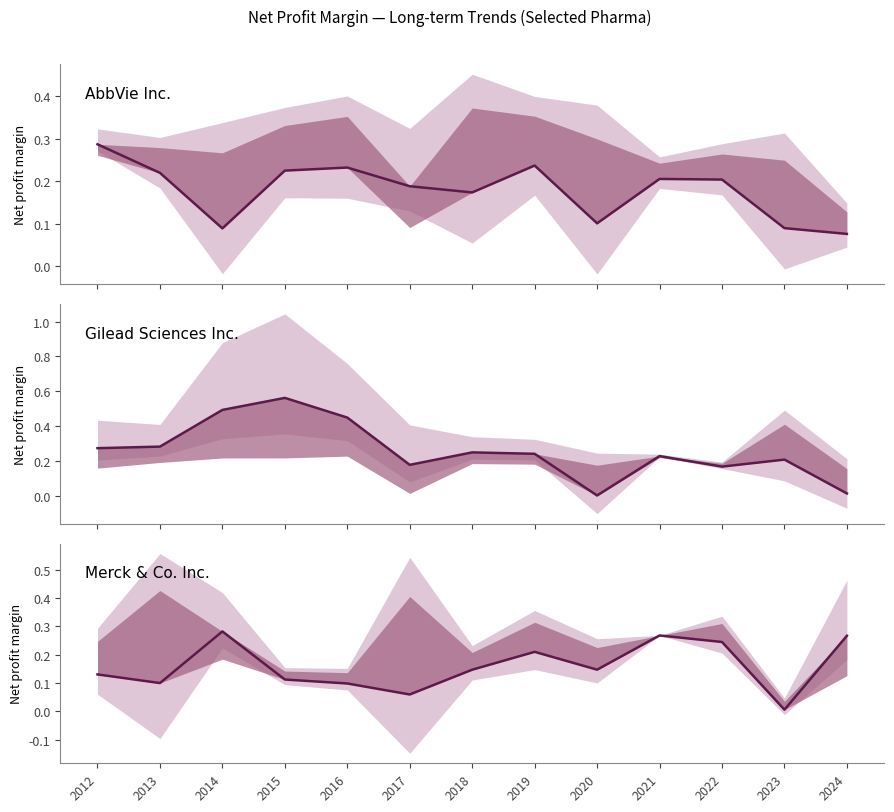

How many intersections are there between Merck & Co. Inc. and AbbVie Inc.?

5